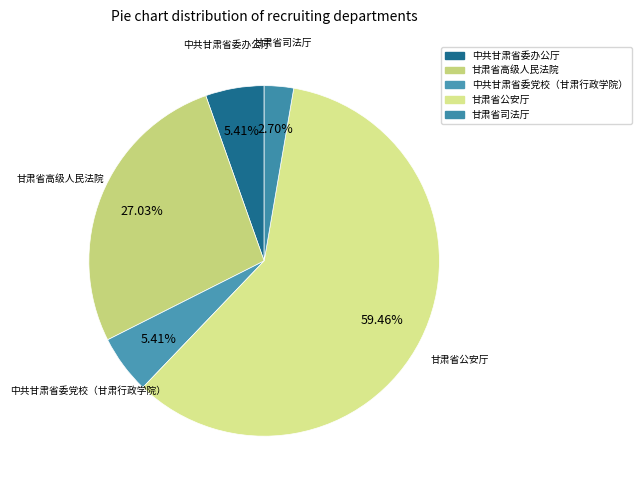

How many slices are in this pie chart?

5